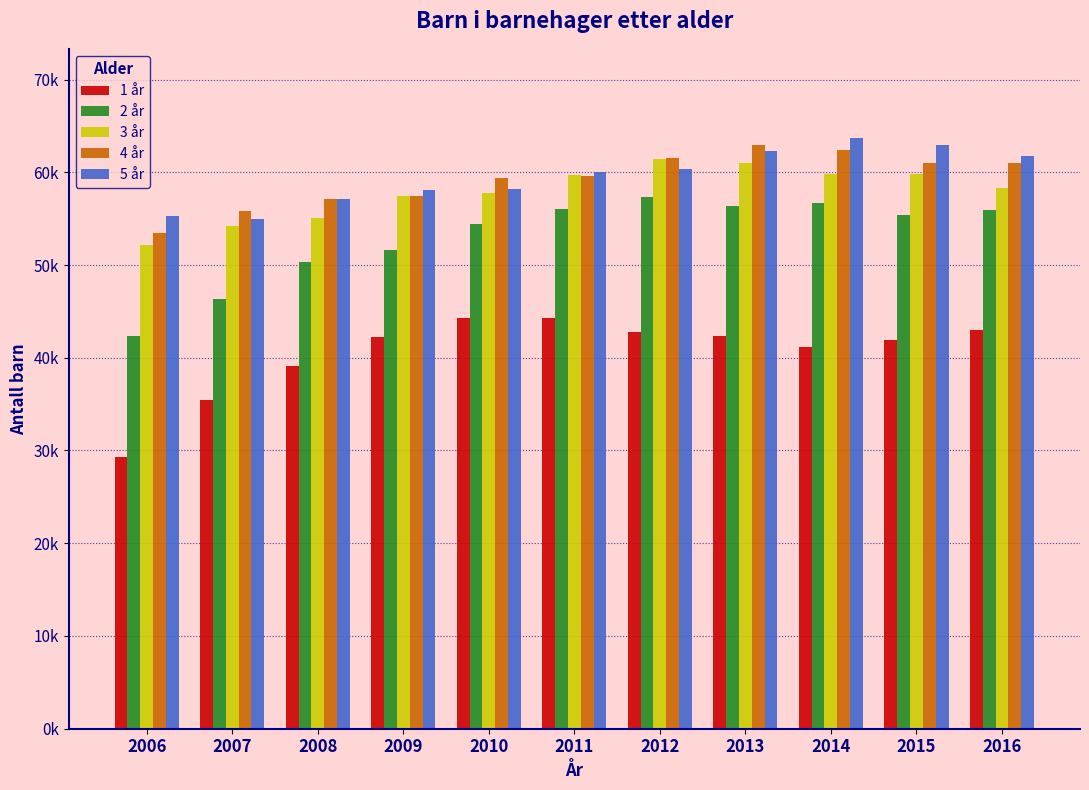

Are the bars horizontal?

No